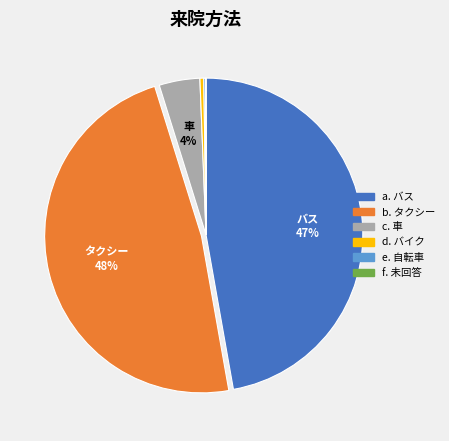

Which category has the biggest portion of the pie?

b. タクシー